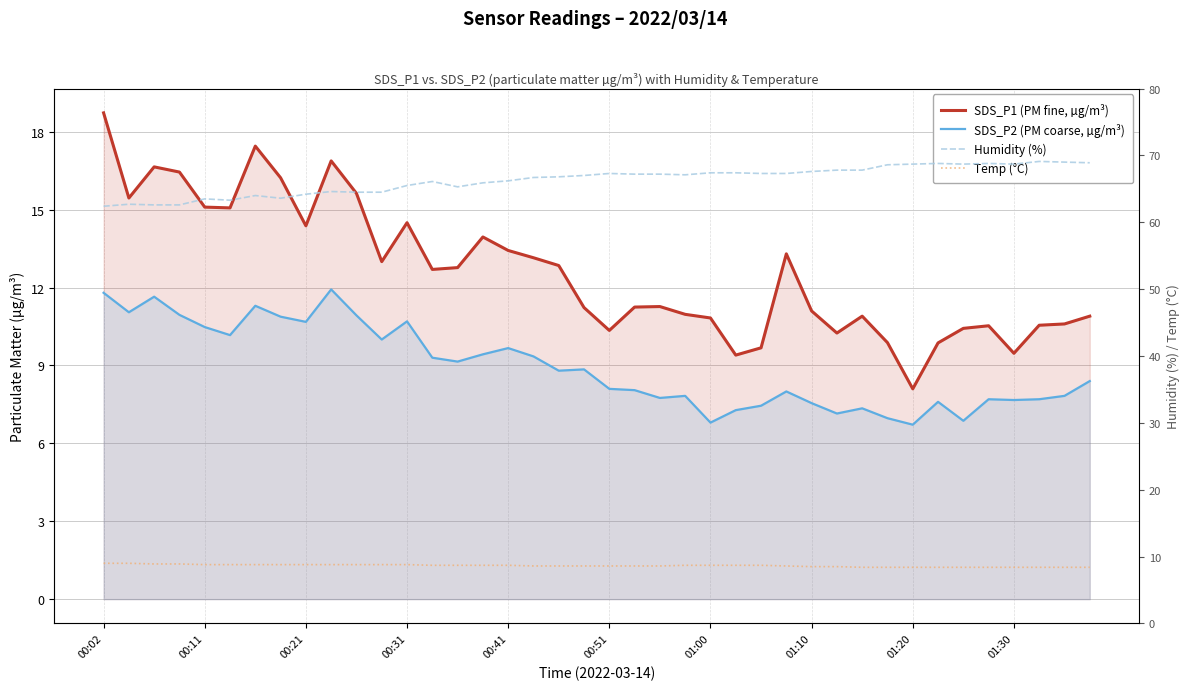

Does the chart display data point markers on the line(s)?

No